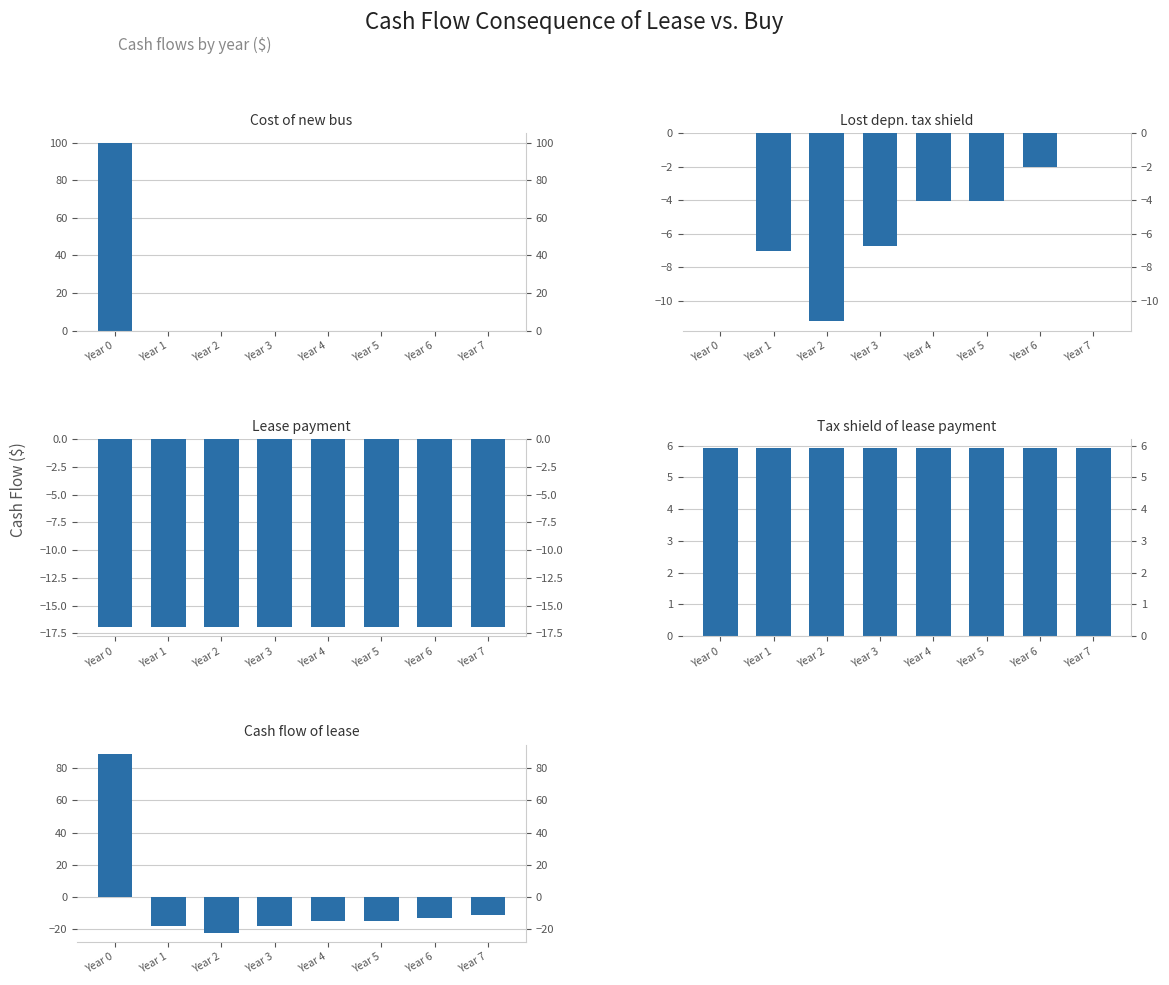

Which series has the widest spread of values?

Cash flow of lease